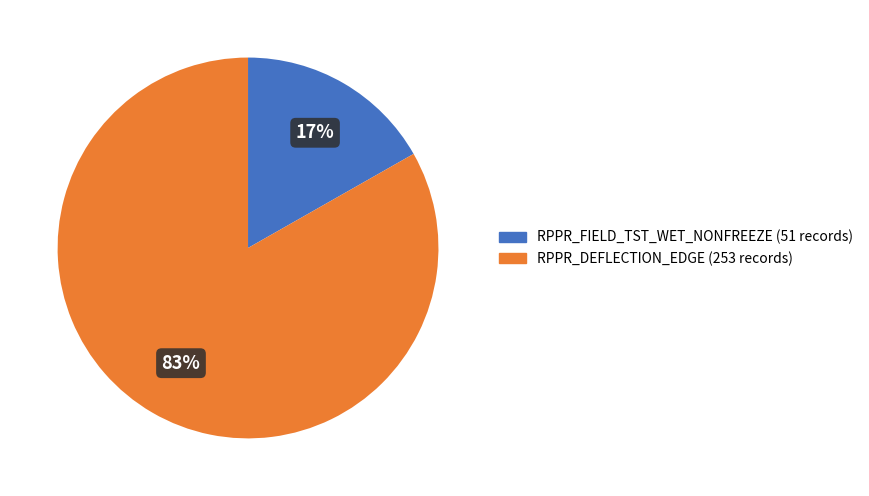

To the nearest percent, what is the combined percentage of RPPR_FIELD_TST_WET_NONFREEZE and RPPR_DEFLECTION_EDGE?

100%